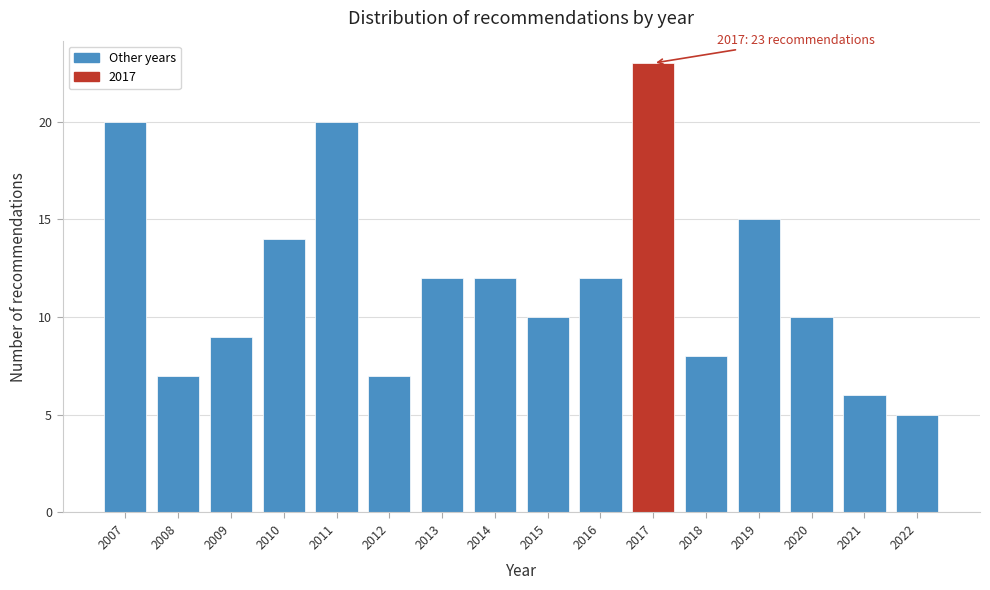

Reading left to right, extract all data points from this chart.

2007=20	2008=7	2009=9	2010=14	2011=20	2012=7	2013=12	2014=12	2015=10	2016=12	2017=23	2018=8	2019=15	2020=10	2021=6	2022=5